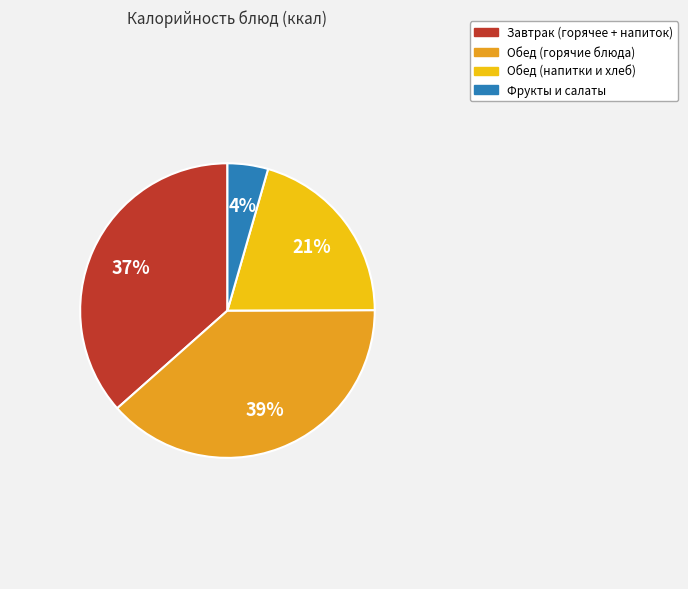

Is there a majority slice in this chart?

No